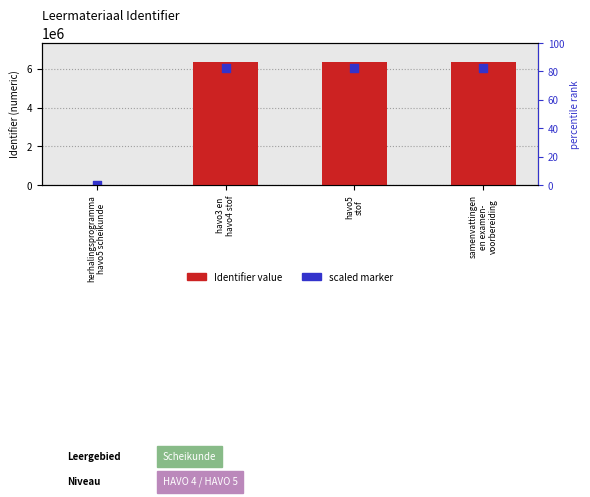

Which series contains the highest Y value?

Identifier value